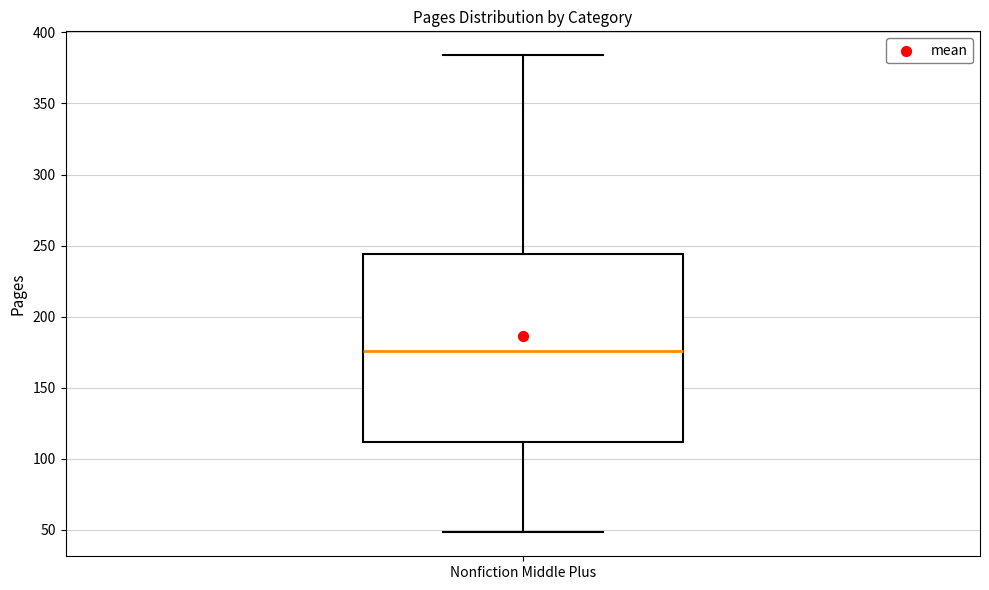

Read this box plot against the y-axis: the position of the median line, the range covered by the box, and the ends of both whiskers. The values are not printed on the chart, so give them approximately, as read against the axis.

median 175, box 110 to 245, whiskers 50 to 385